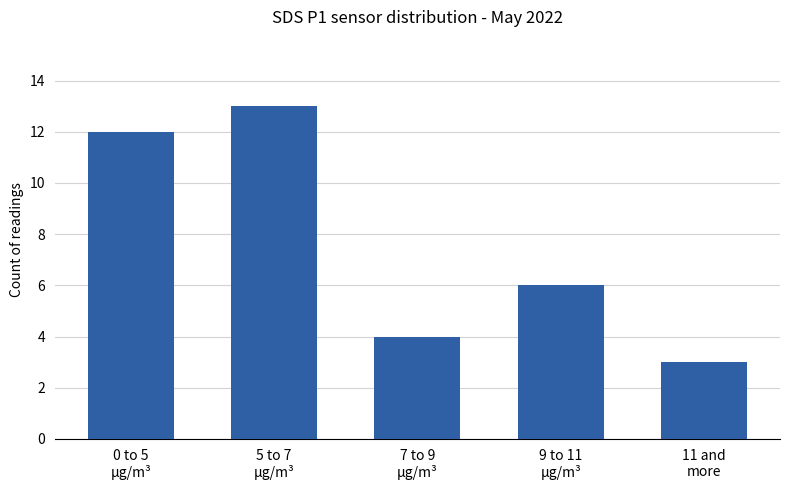

The value at 9 to 11
µg/m³ is 6. True or false?

True